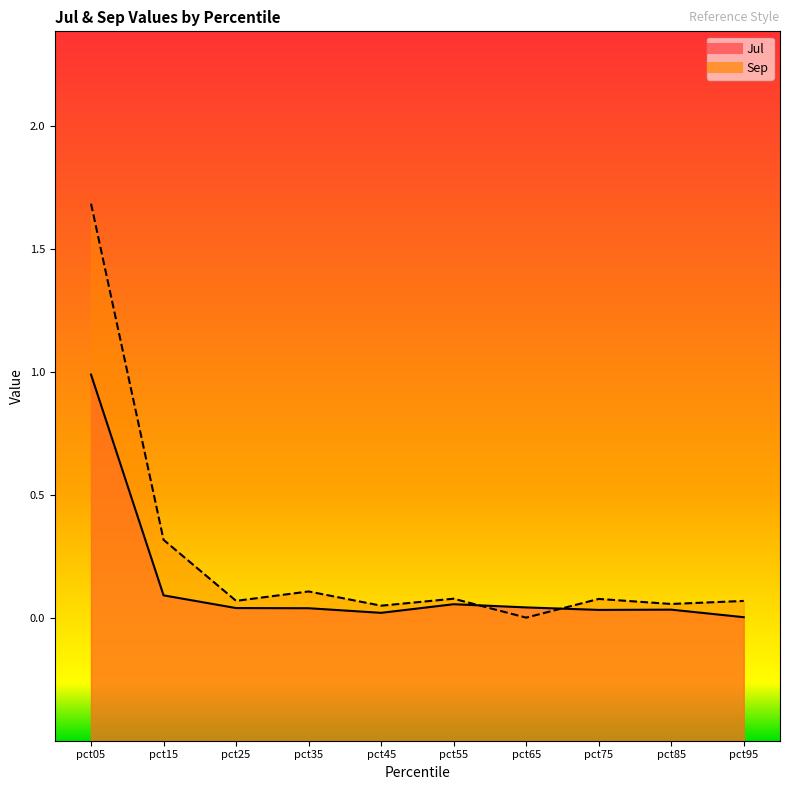

Reading left to right, transcribe all the data shown in this chart.

Jul: 1.0	0.1	0.0	0.0	0.0	0.1	0.0	0.0	0.0	0.0
Sep: 1.7	0.3	0.1	0.1	0.0	0.1	0.0	0.1	0.1	0.1